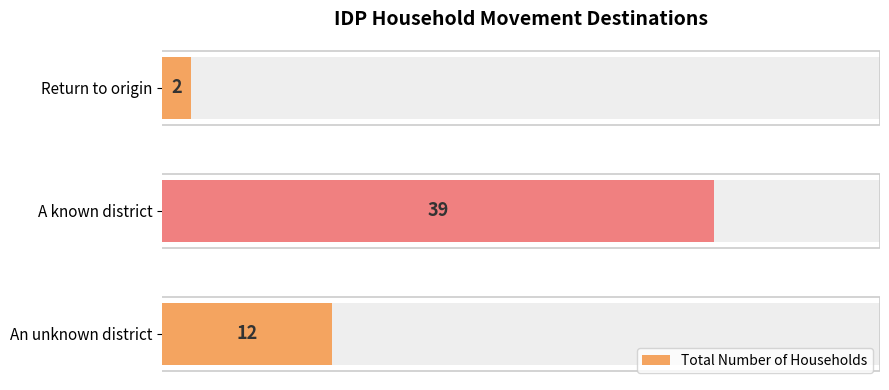

The value at A known district is 21. True or false?

False